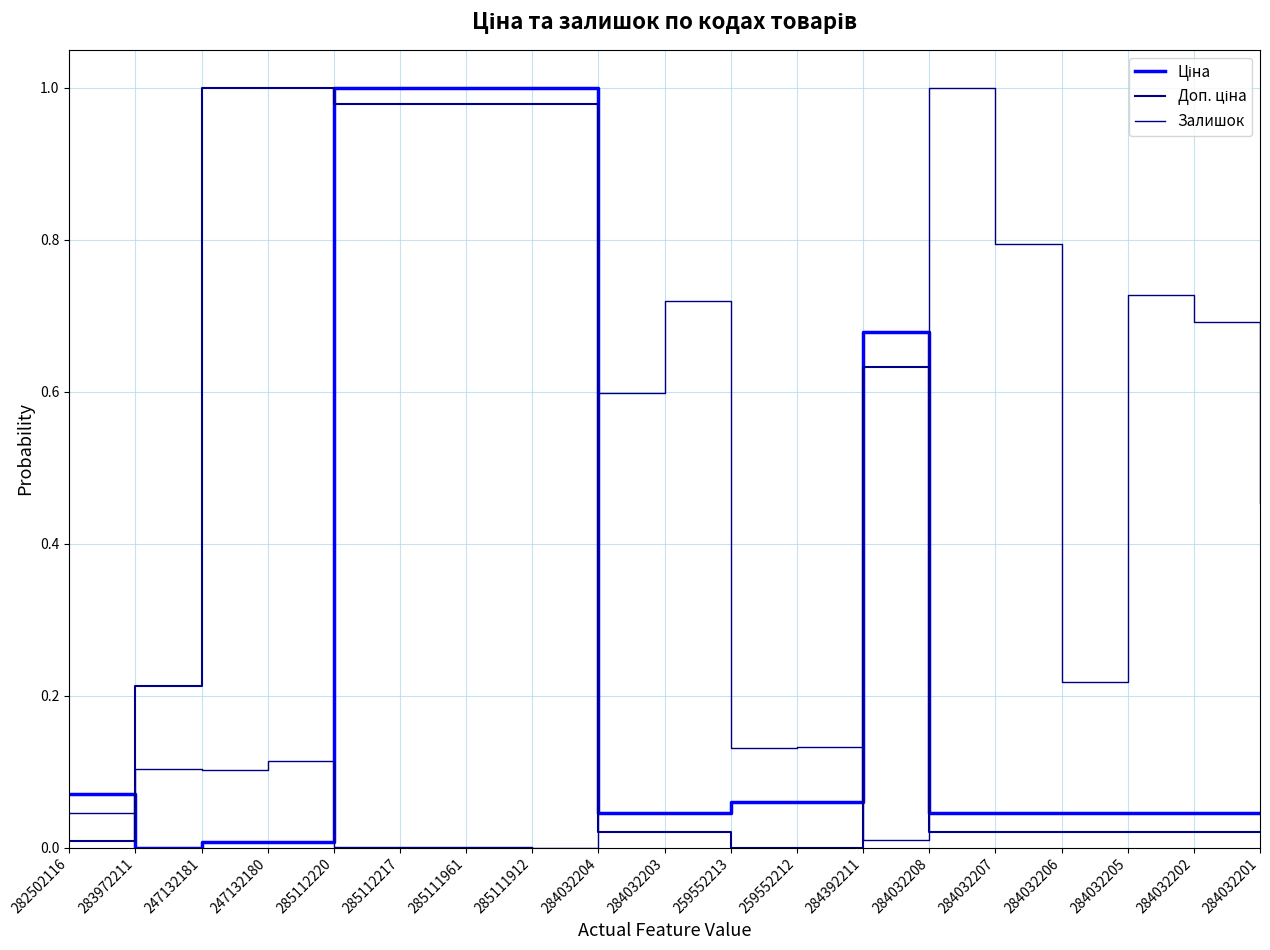

What is the label of the 15th point from the right?

285112220